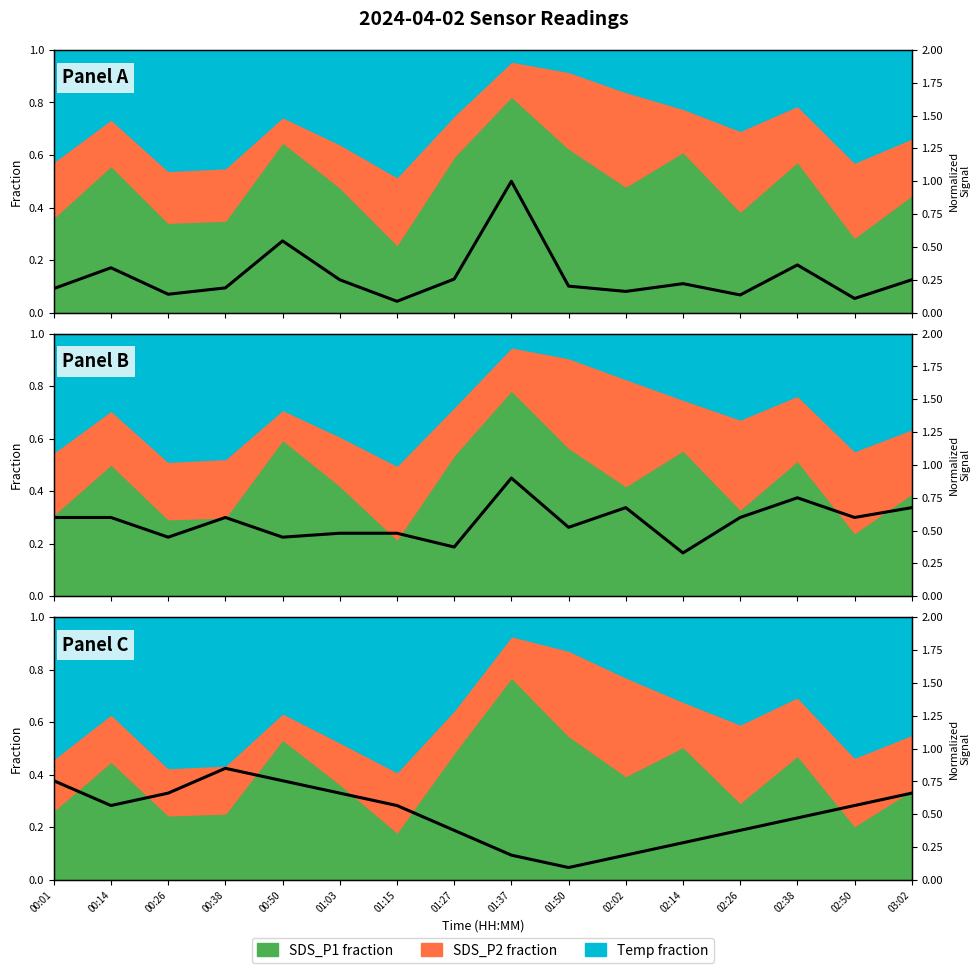

The value at 01:03 is 0.7. True or false?

True